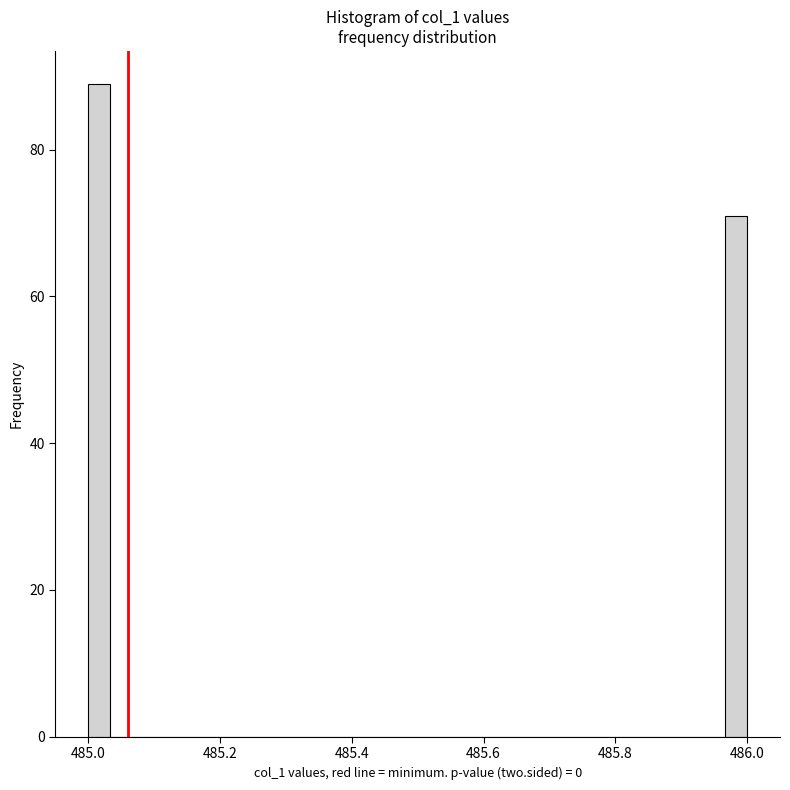

Read against the x-axis, roughly where is the centre of the tallest bar?

485.02